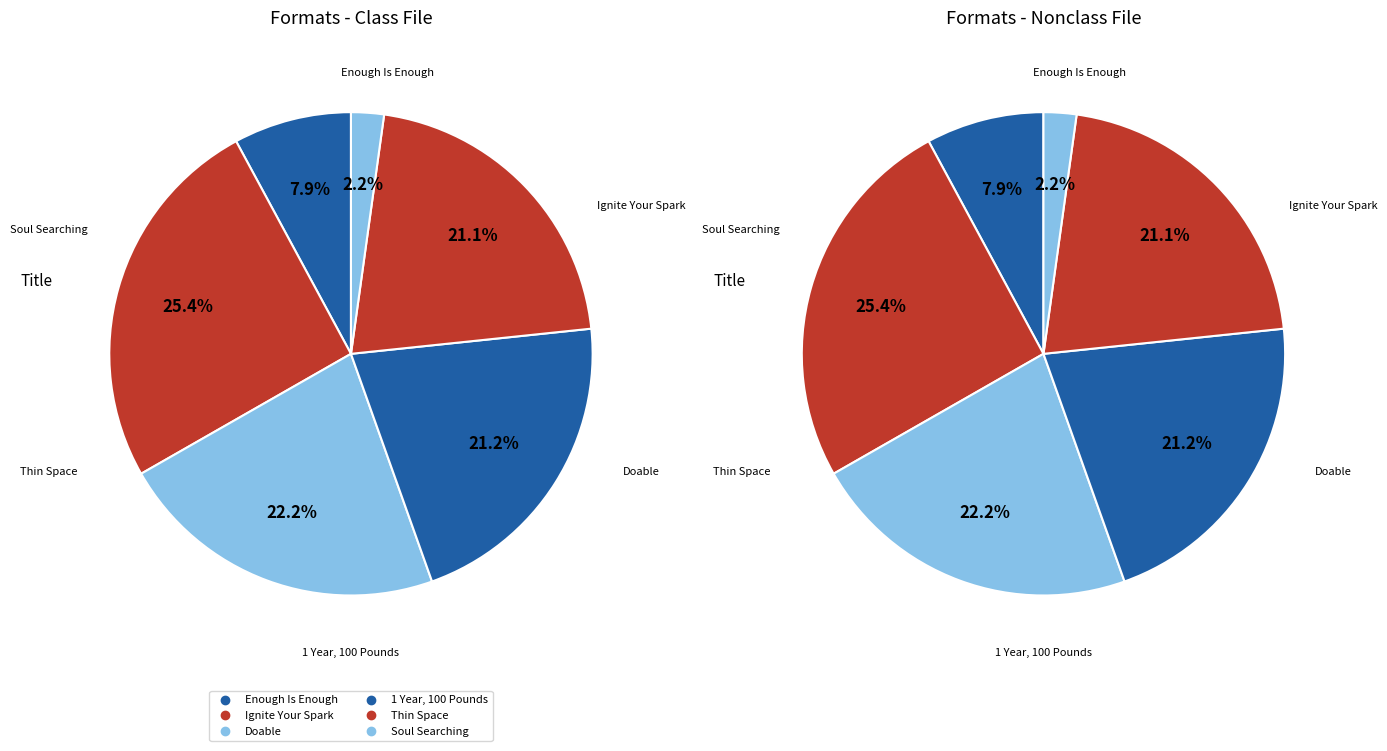

How much of the chart is everything except 1 Year, 100 Pounds?

78.8%